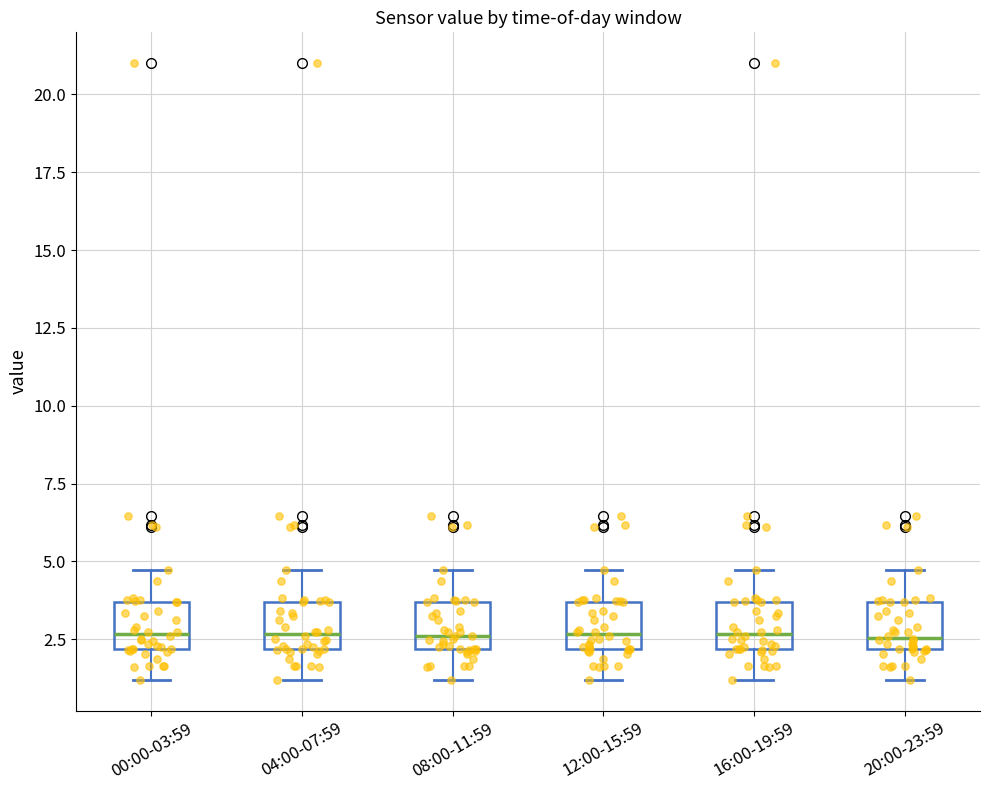

Reading left to right, read every box against the y-axis: the position of its median line, the range the box covers, and the ends of its whiskers. The values are not printed on the chart, so give them approximately, as read against the axis.

00:00-03:59: median 2.5, box 2.0 to 3.5, whiskers 1.0 to 4.5
04:00-07:59: median 2.5, box 2.0 to 3.5, whiskers 1.0 to 4.5
08:00-11:59: median 2.5, box 2.0 to 3.5, whiskers 1.0 to 4.5
12:00-15:59: median 2.5, box 2.0 to 3.5, whiskers 1.0 to 4.5
16:00-19:59: median 2.5, box 2.0 to 3.5, whiskers 1.0 to 4.5
20:00-23:59: median 2.5, box 2.0 to 3.5, whiskers 1.0 to 4.5